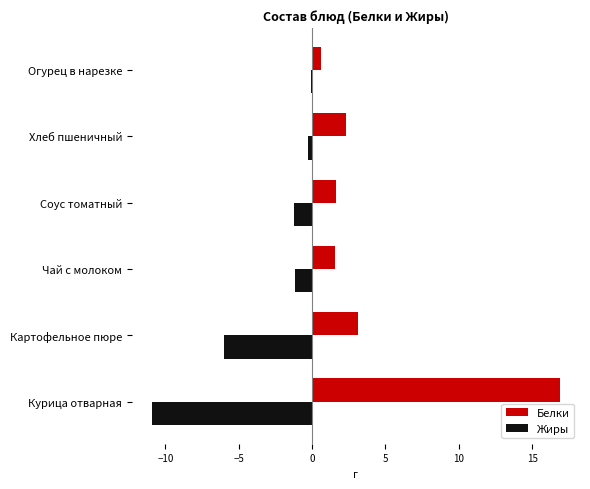

True or false: Жиры has a value of -6.0 at Картофельное пюре.

True